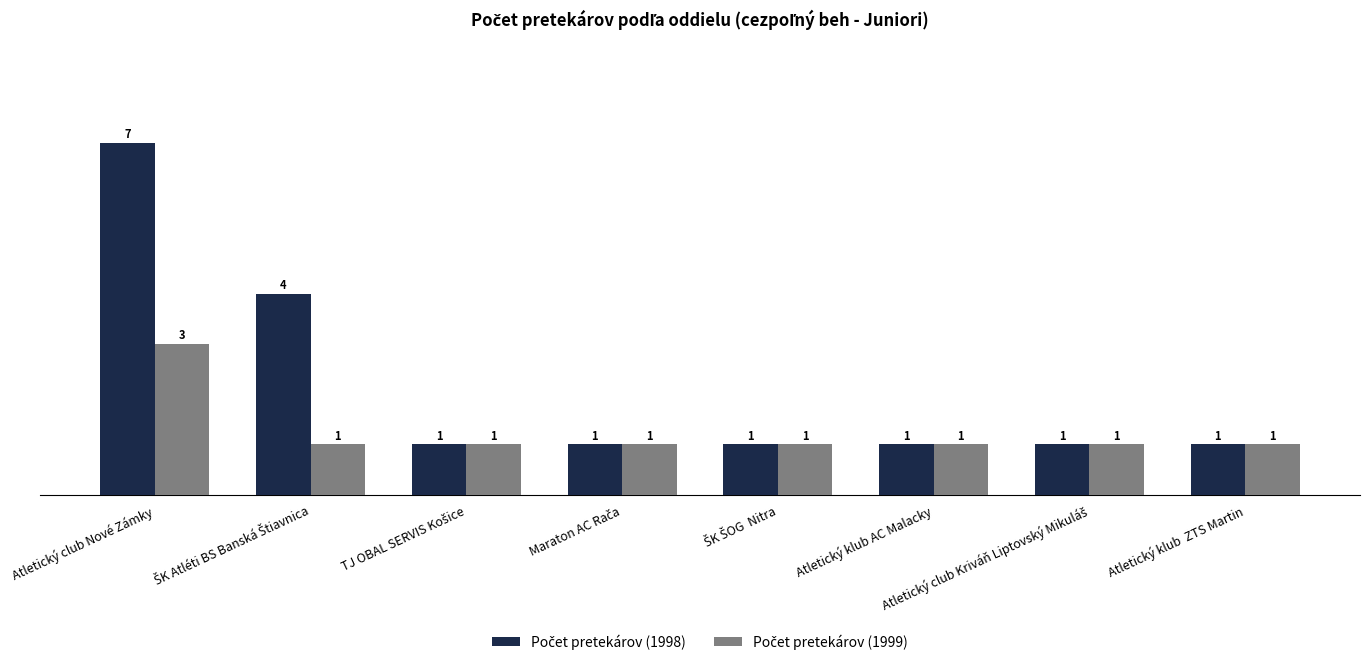

What is the spread (max minus min) of values at Atletický club Nové Zámky?

4